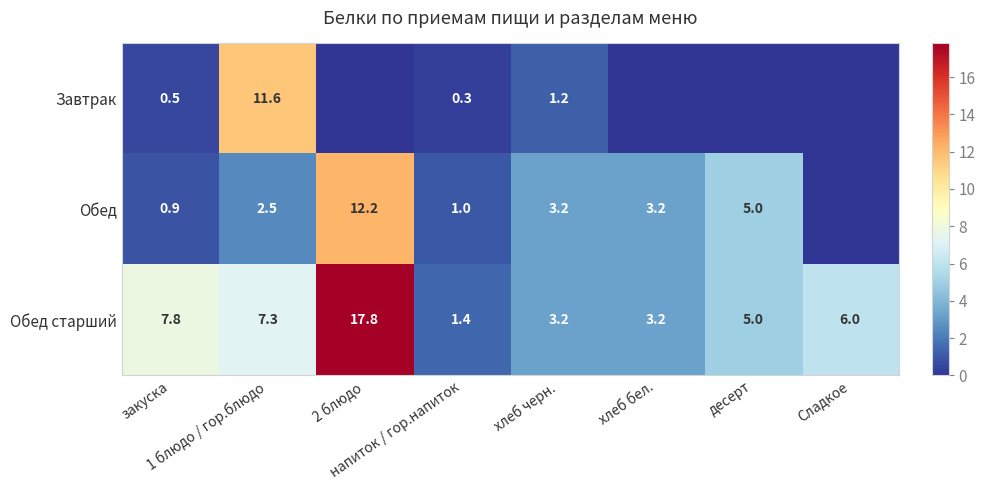

What is the total value across all series at хлеб бел.?

6.4